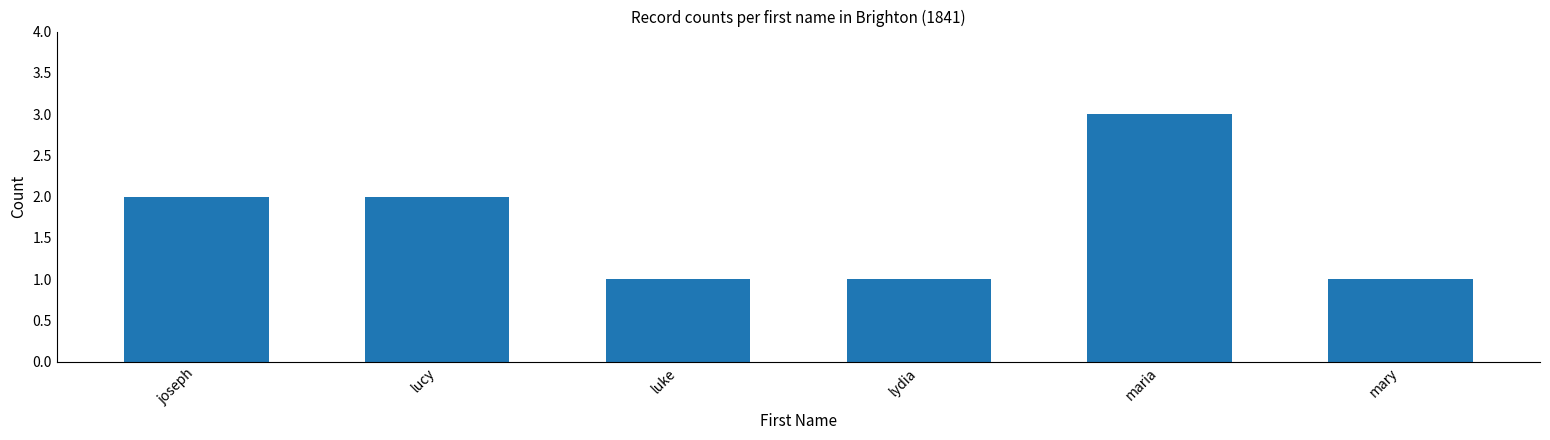

What is the difference between the values at maria and joseph?

1